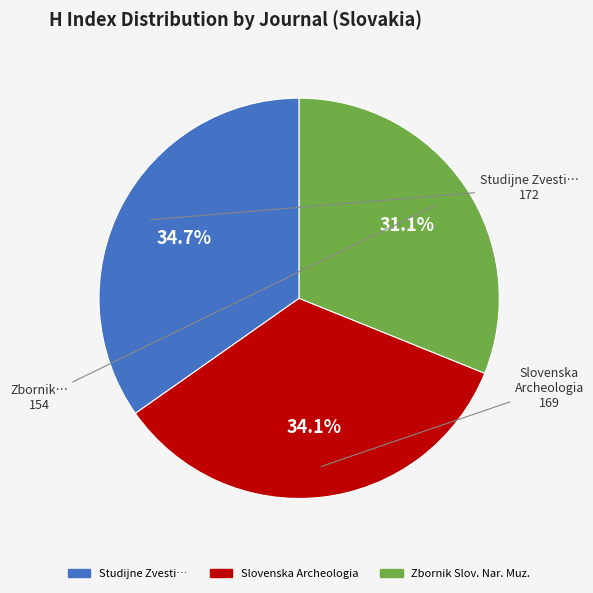

Count the number of slices in the pie.

3